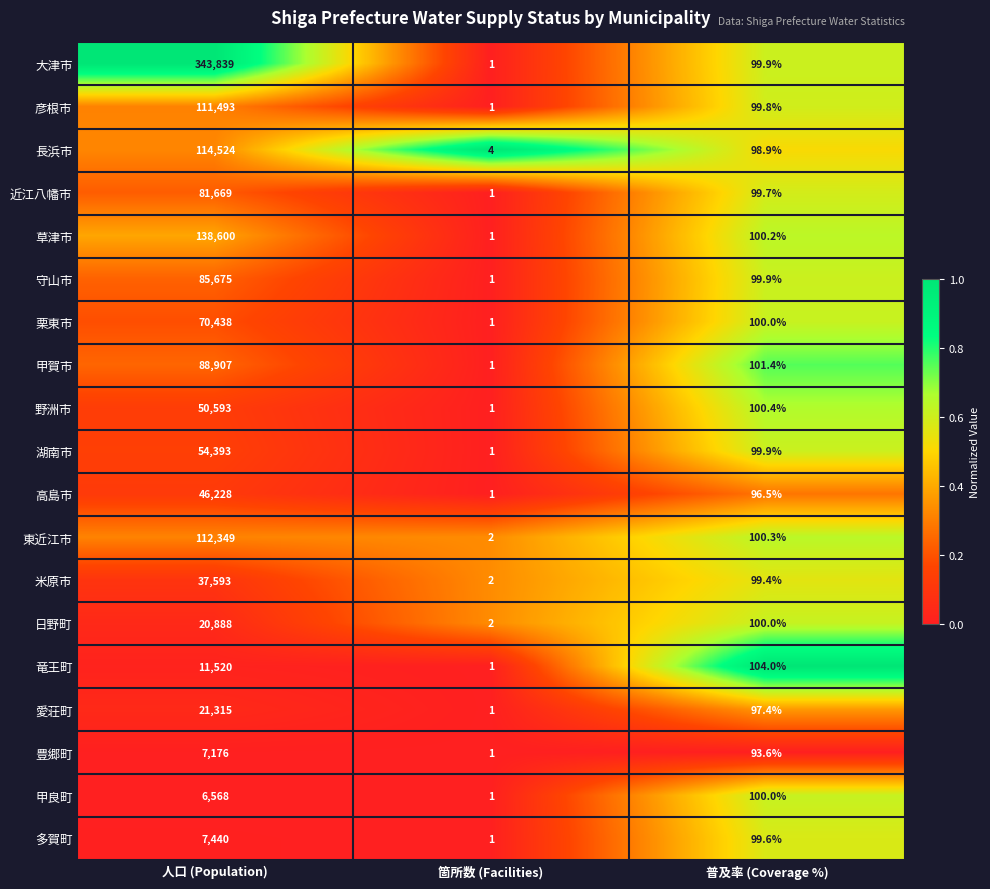

What is the total value across all series at 人口 (Population)?

1411208.0